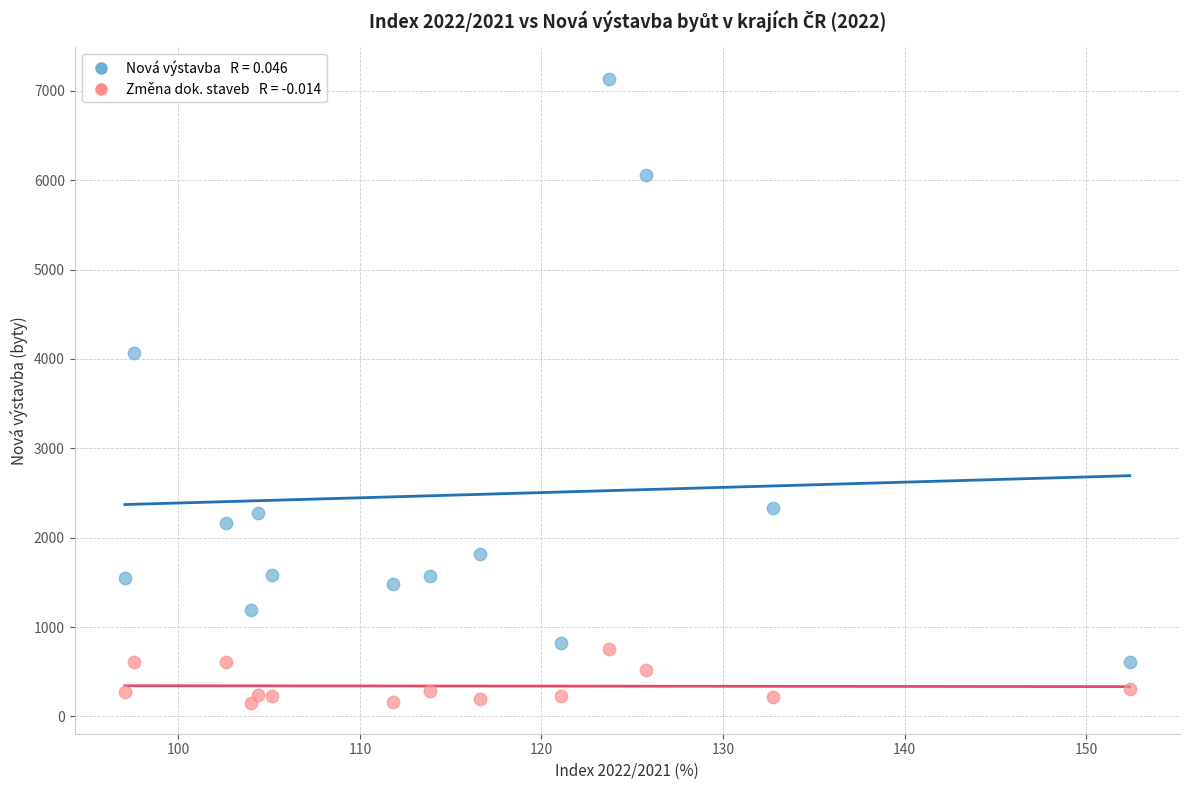

Across all data points, what is the range of Y values (max minus min)?

6982